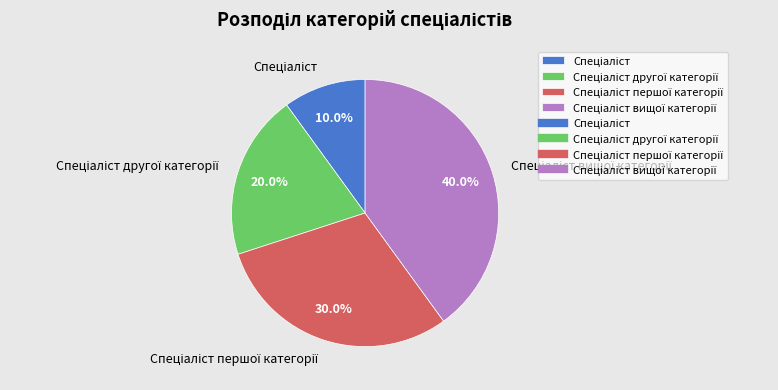

Is there a majority slice in this chart?

No